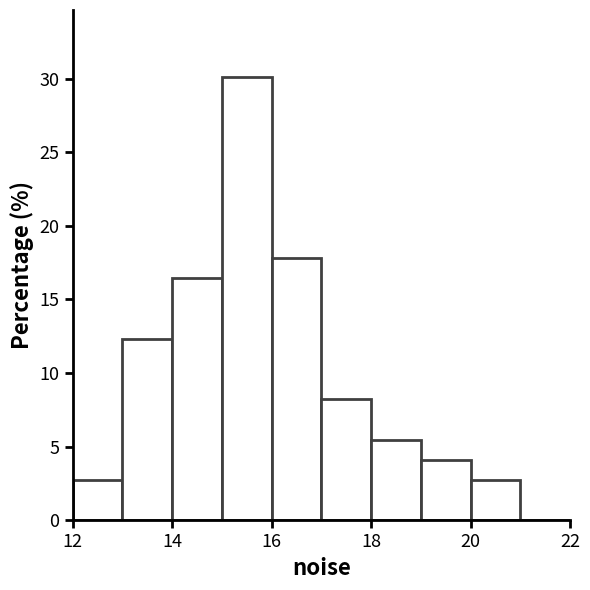

Reading left to right, list every bar in this chart as the range it spans on the x-axis followed by its height. The values are not printed on the chart, so give them approximately, as read against the axis.

12 to 13: 2.5
13 to 14: 12.5
14 to 15: 16.5
15 to 16: 30.0
16 to 17: 18.0
17 to 18: 8.0
18 to 19: 5.5
19 to 20: 4.0
20 to 21: 2.5
21 to 22: 0